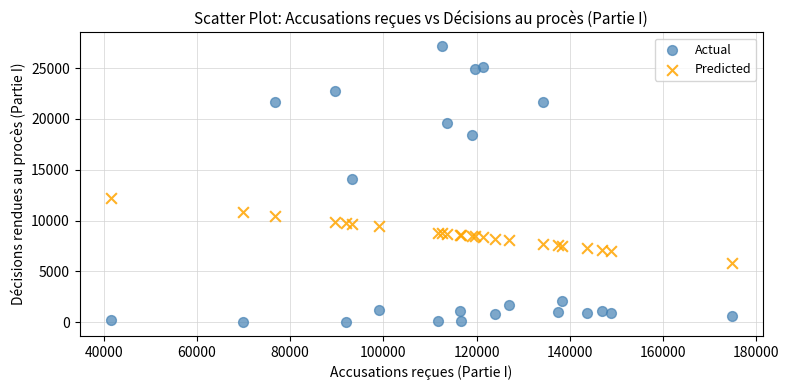

Which series has the largest Y range (max minus min)?

Actual